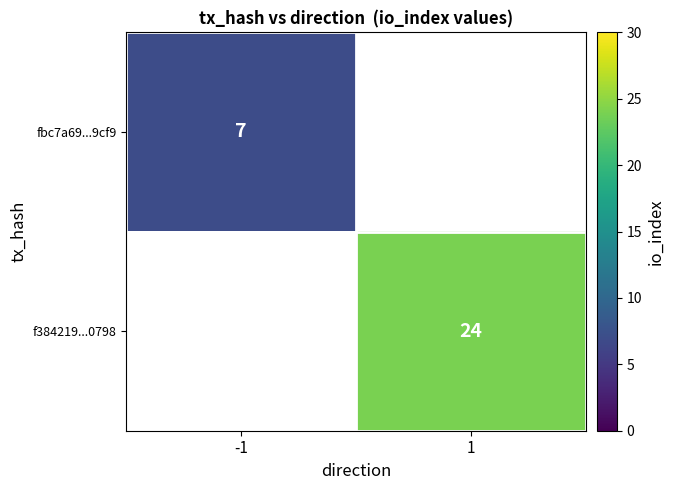

Which label corresponds to the largest value in the chart?

1